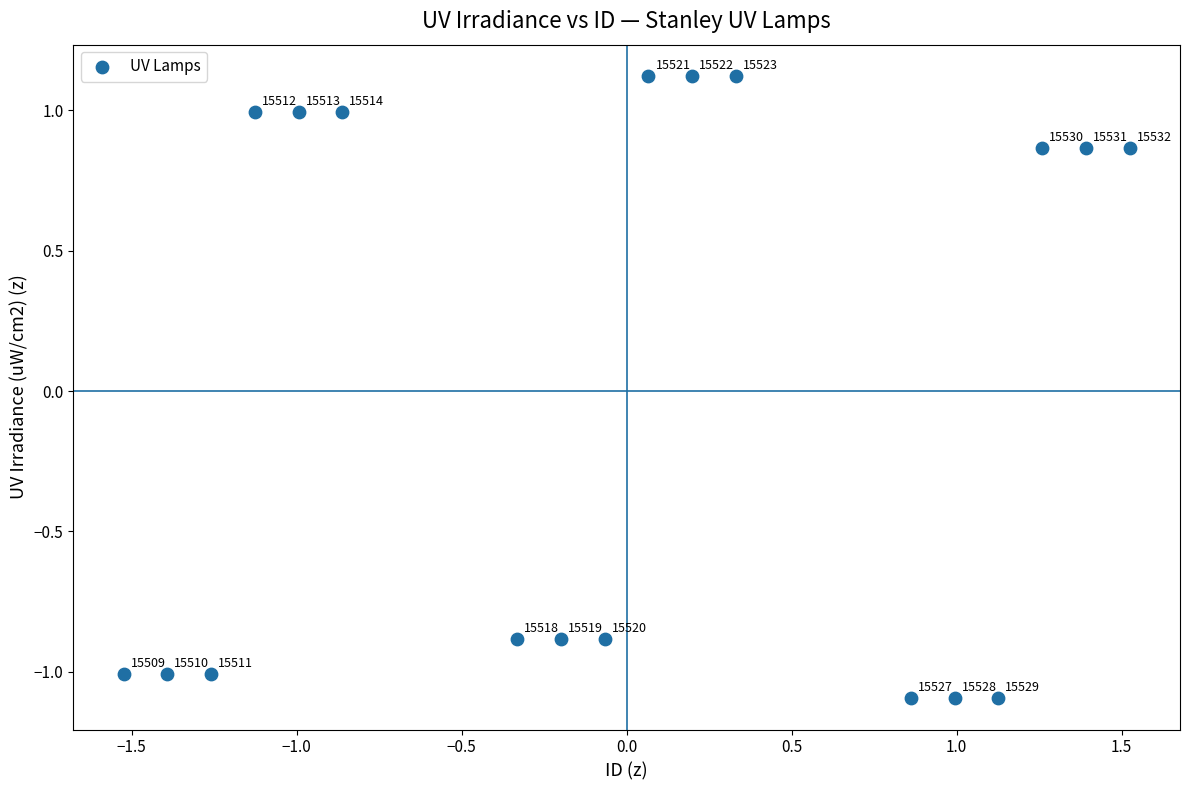

What is the range of Y values (max minus min)?

2.2